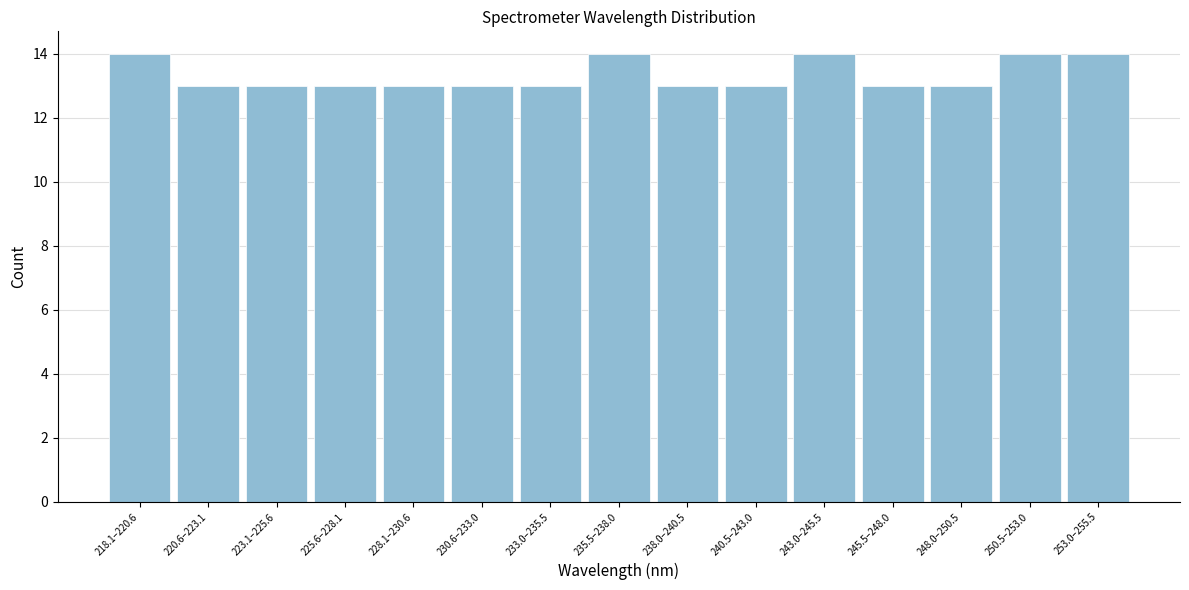

Reading left to right, list all the values displayed in this chart.

218.1–220.6=14	220.6–223.1=13	223.1–225.6=13	225.6–228.1=13	228.1–230.6=13	230.6–233.0=13	233.0–235.5=13	235.5–238.0=14	238.0–240.5=13	240.5–243.0=13	243.0–245.5=14	245.5–248.0=13	248.0–250.5=13	250.5–253.0=14	253.0–255.5=14